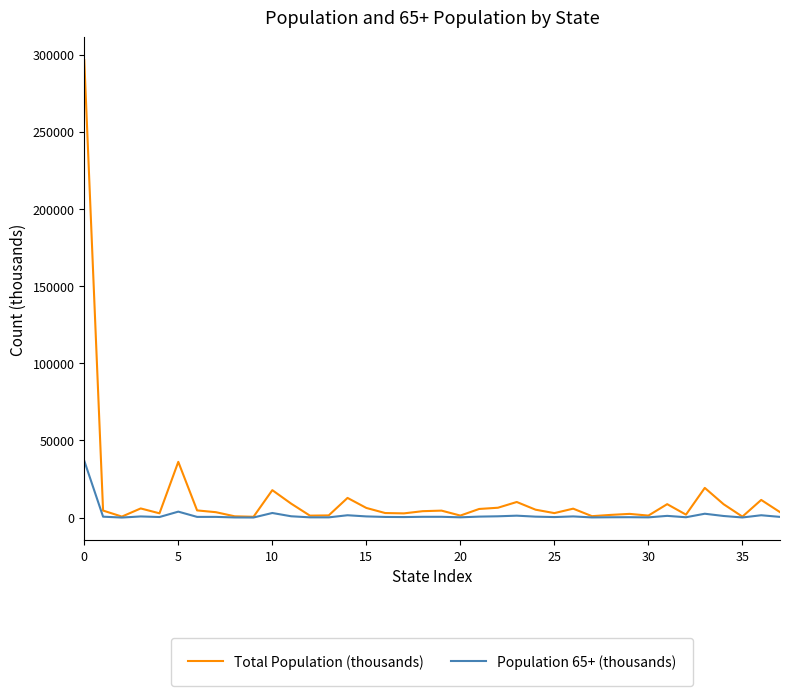

What is the greatest value displayed?

296410